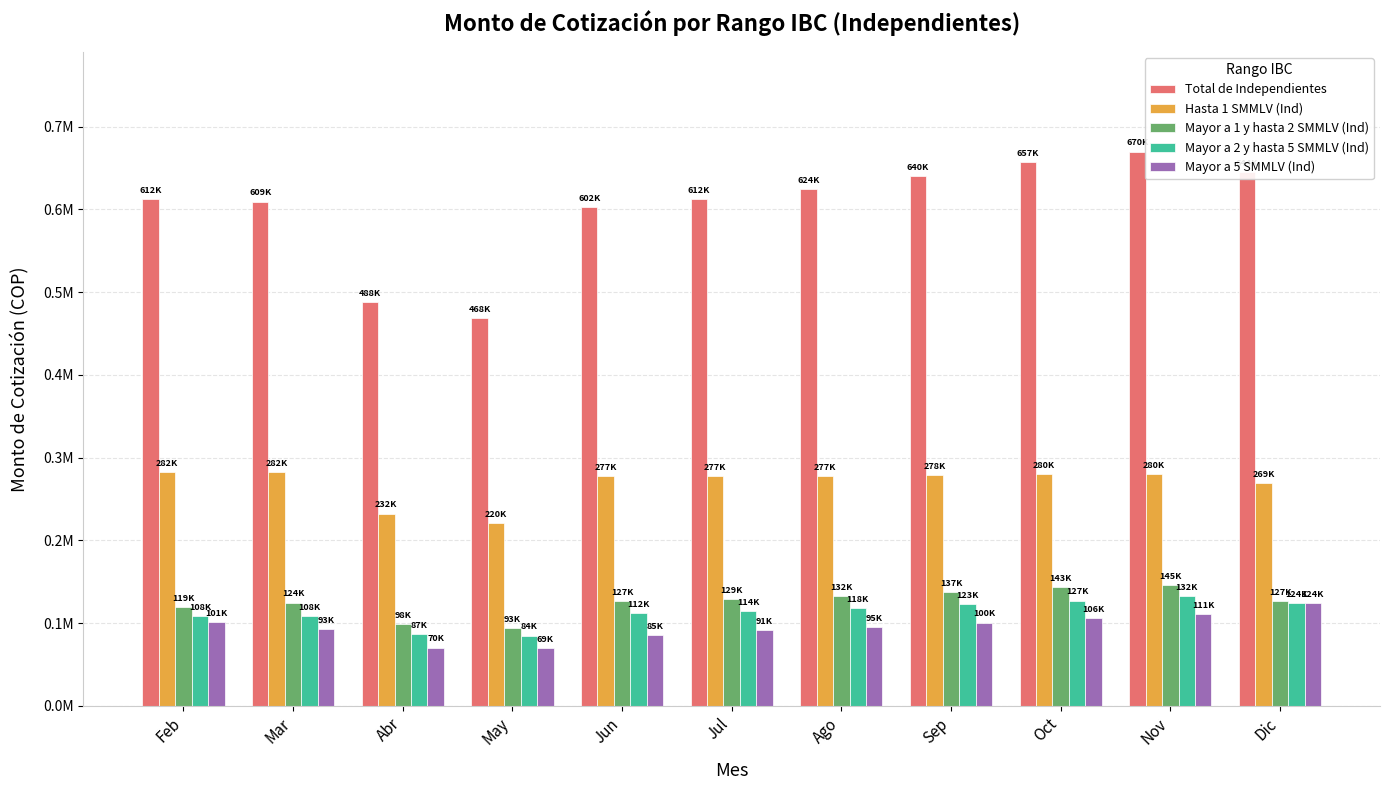

What are all the series names shown in the legend?

Total de Independientes, Hasta 1 SMMLV (Ind), Mayor a 1 y hasta 2 SMMLV (Ind), Mayor a 2 y hasta 5 SMMLV (Ind), Mayor a 5 SMMLV (Ind)